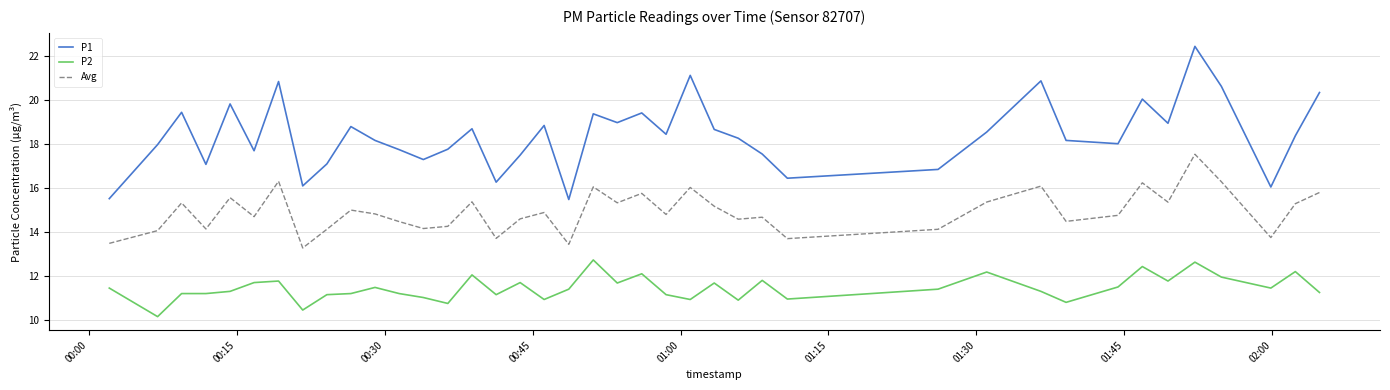

Is this an area chart (filled region under the line)?

No